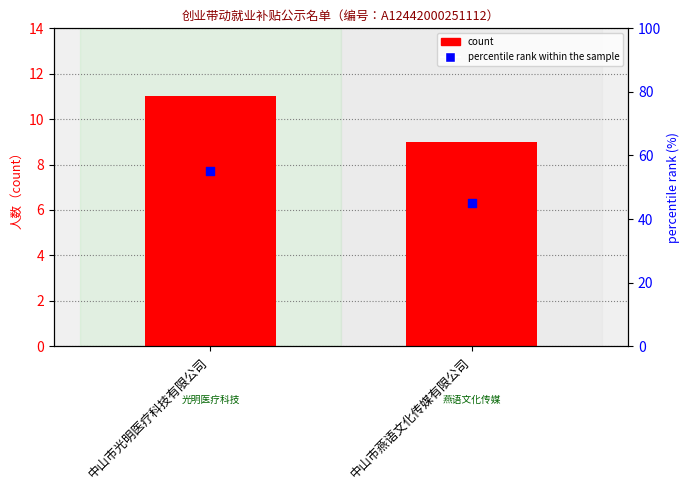

What is the total value across all series at 中山市光明医疗科技有限公司?

66.0